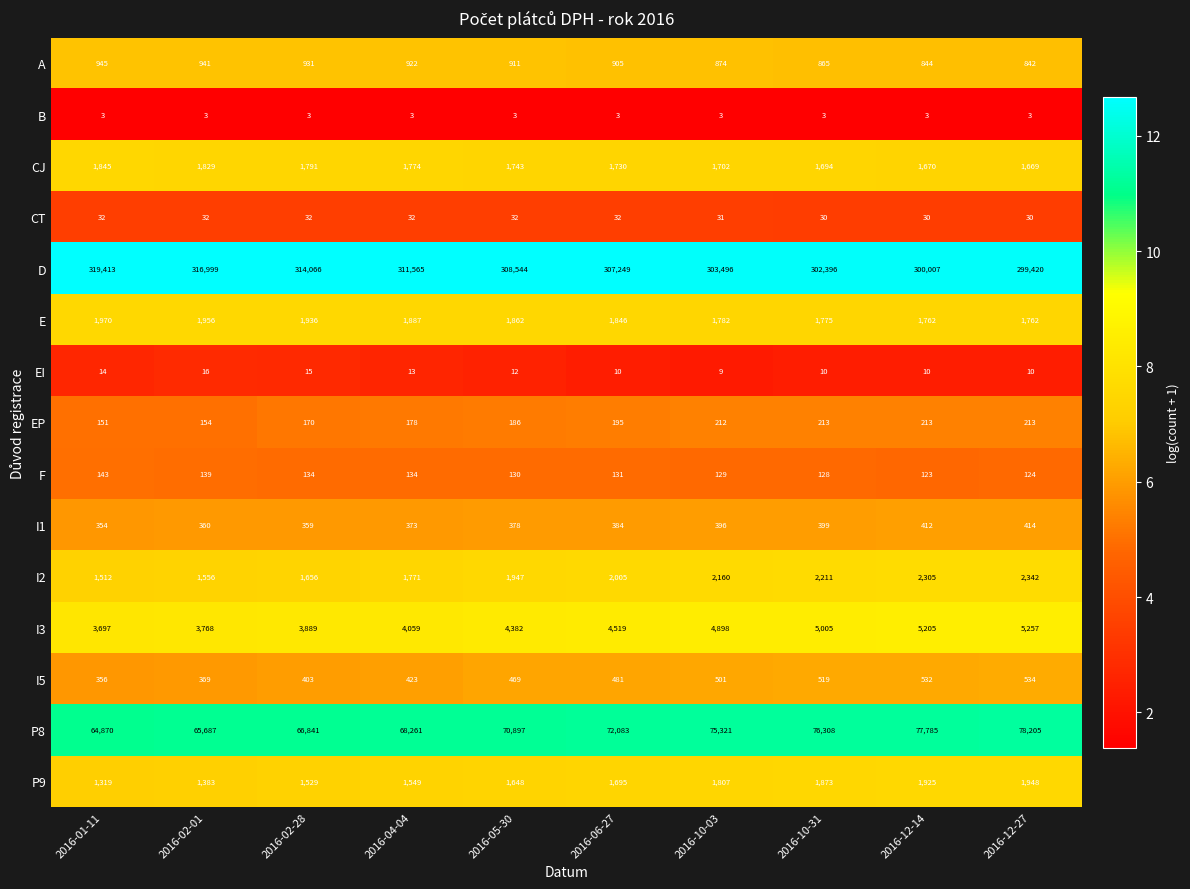

Which series has the widest spread of values?

D